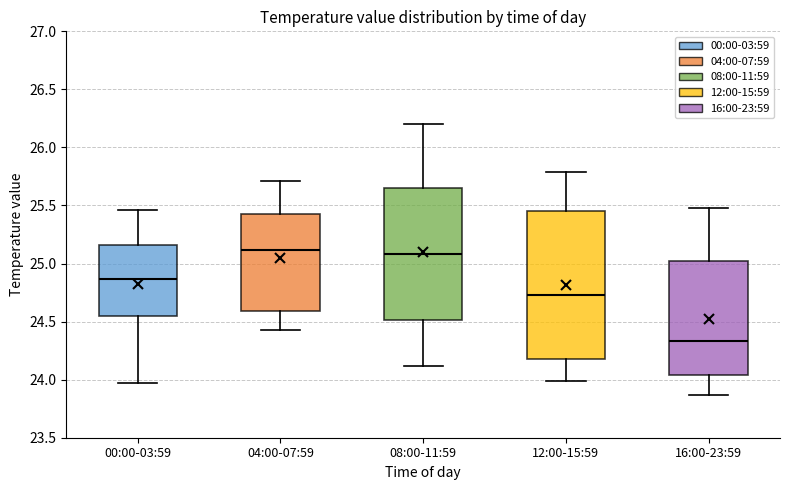

Reading left to right, transcribe this box plot: for each box, give where its median line is, the range the box spans, and where its two whiskers end, as read against the y-axis. The values are not printed on the chart, so give them approximately, as read against the axis.

00:00-03:59: median 24.85, box 24.55 to 25.15, whiskers 23.95 to 25.45
04:00-07:59: median 25.10, box 24.60 to 25.45, whiskers 24.45 to 25.70
08:00-11:59: median 25.10, box 24.50 to 25.65, whiskers 24.10 to 26.20
12:00-15:59: median 24.75, box 24.20 to 25.45, whiskers 24.00 to 25.80
16:00-23:59: median 24.35, box 24.05 to 25.05, whiskers 23.85 to 25.50